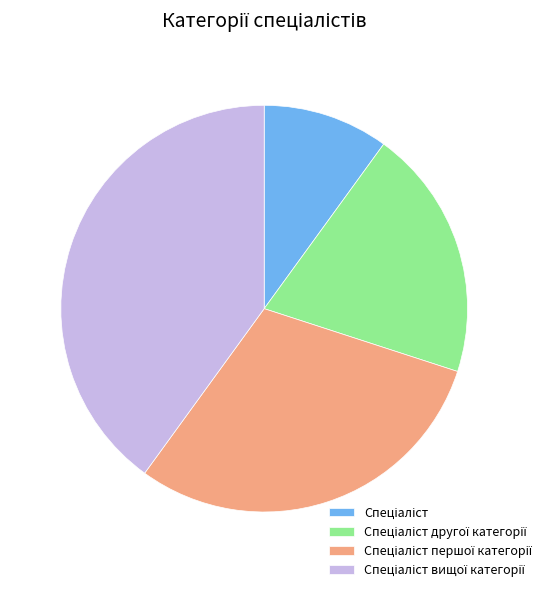

Is there any slice that represents more than half of the pie?

No